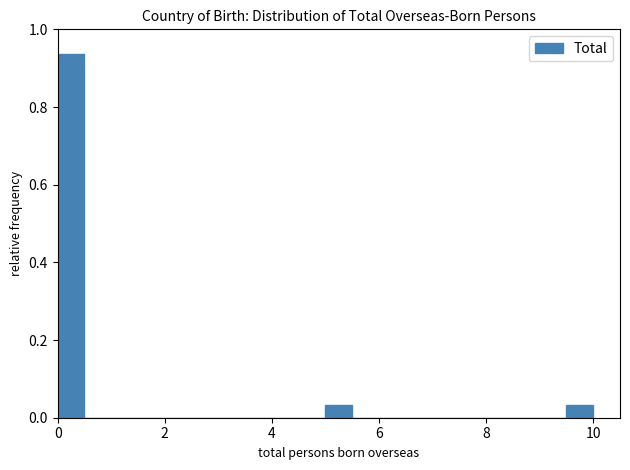

Read against the x-axis, roughly where is the centre of the tallest bar?

0.2